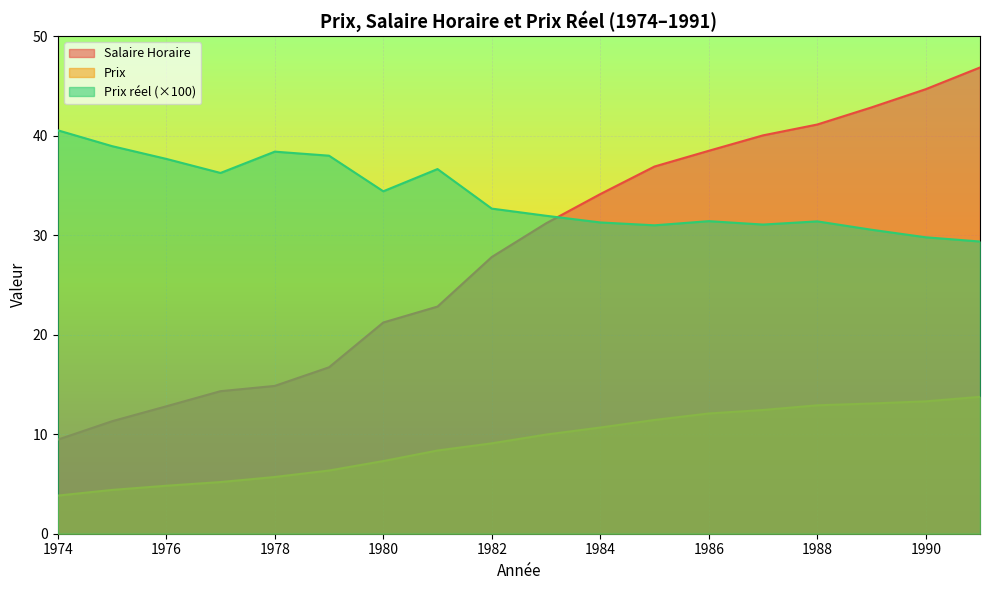

Which category has the lowest value in the Prix series?

1974